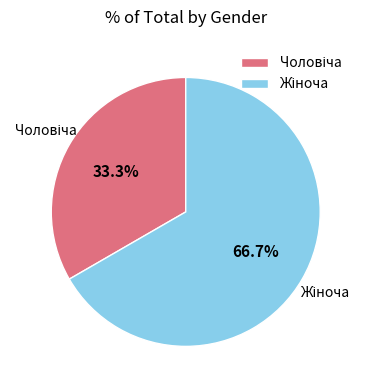

Is there a majority slice in this chart?

Yes